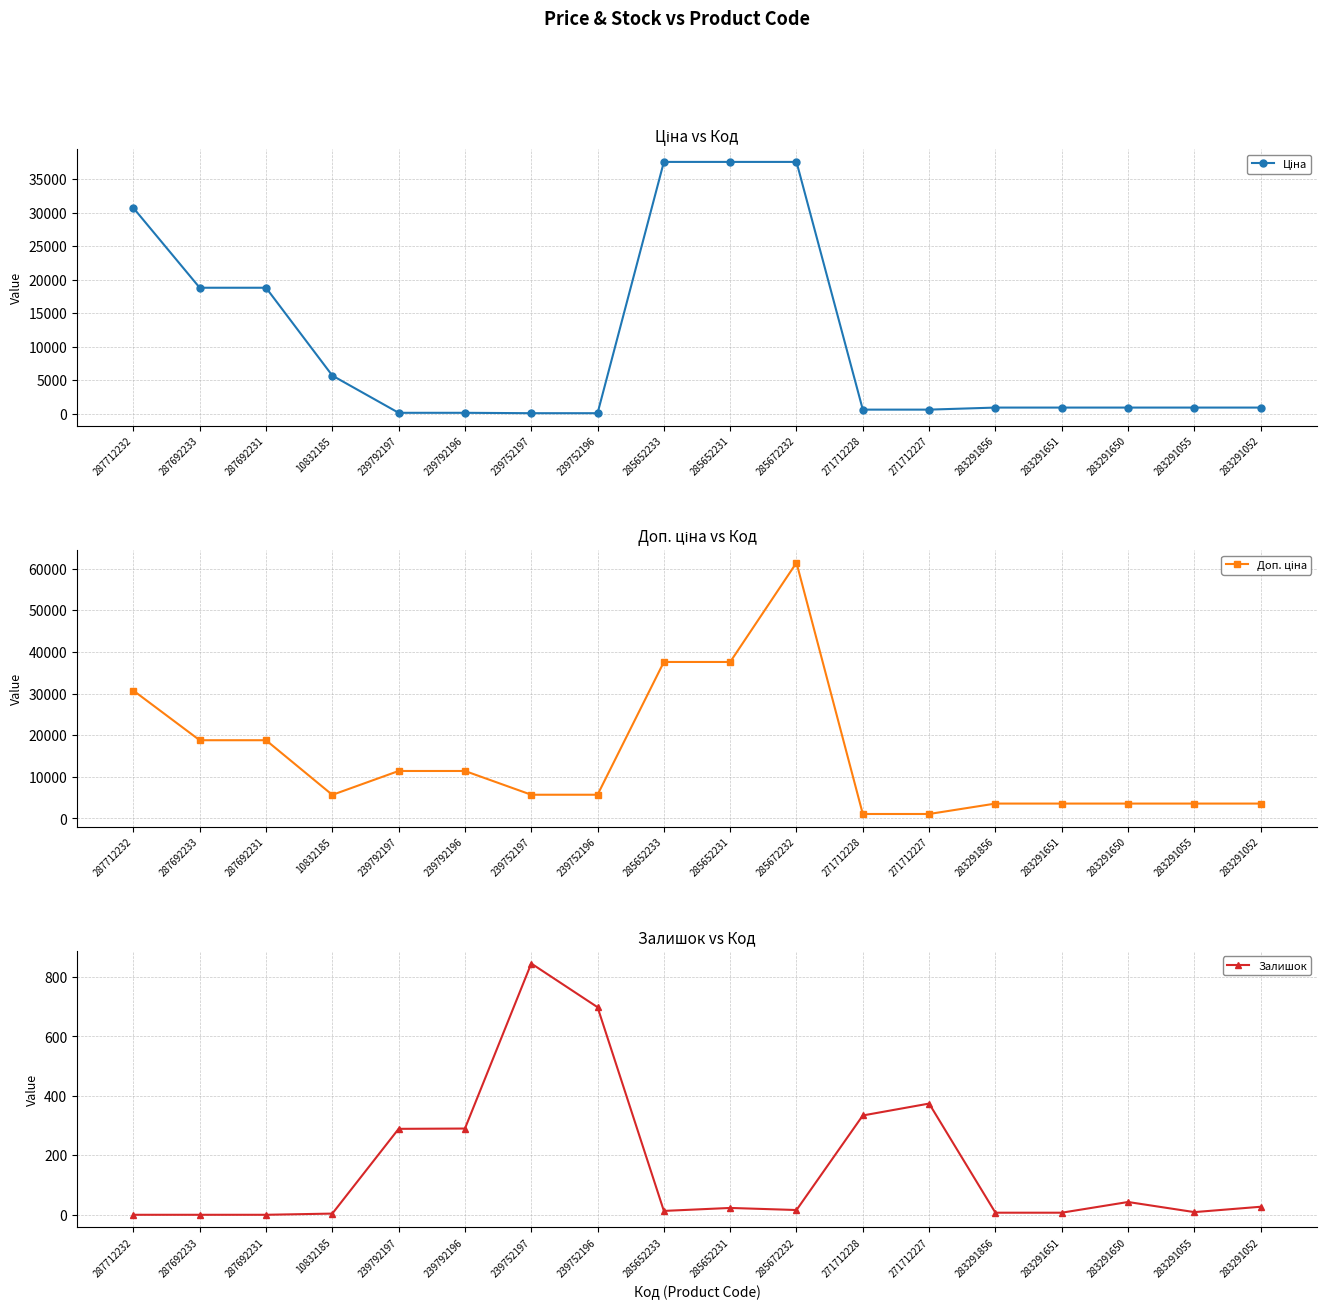

True or false: Доп. ціна and Залишок intersect in this chart.

False